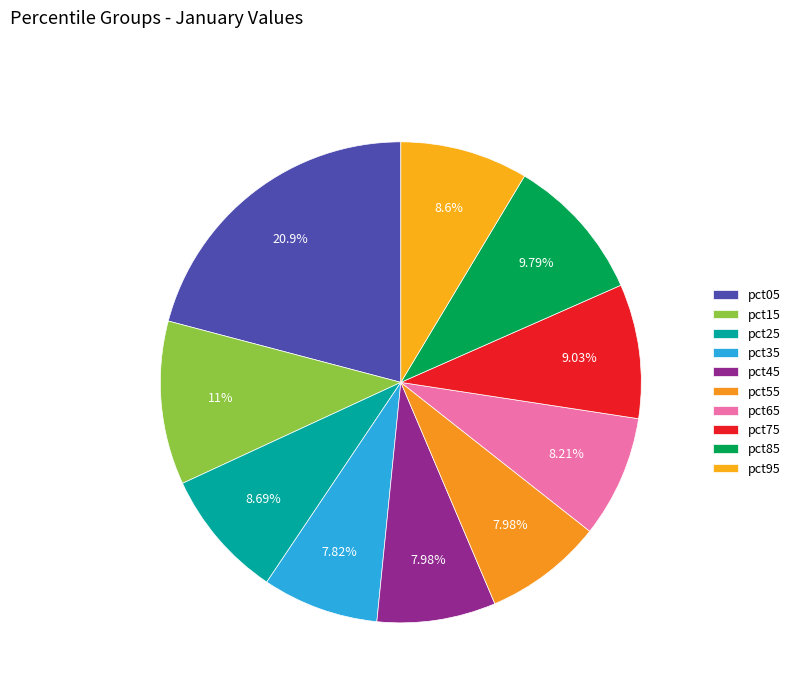

Which category has the smallest portion of the pie?

pct35